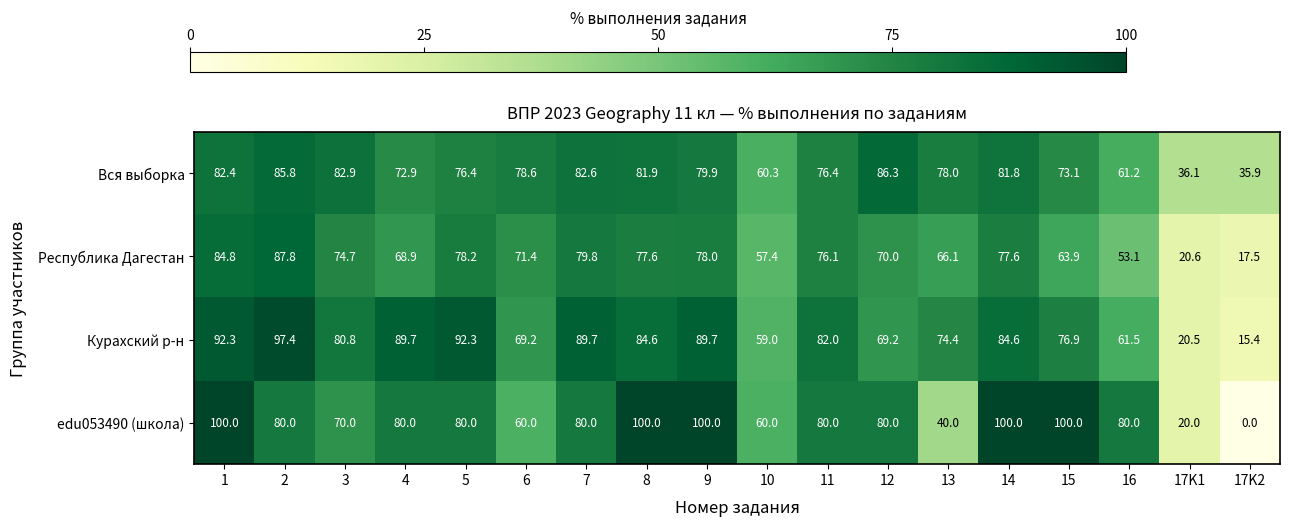

Where is Республика Дагестан nearest to the value 52?

16